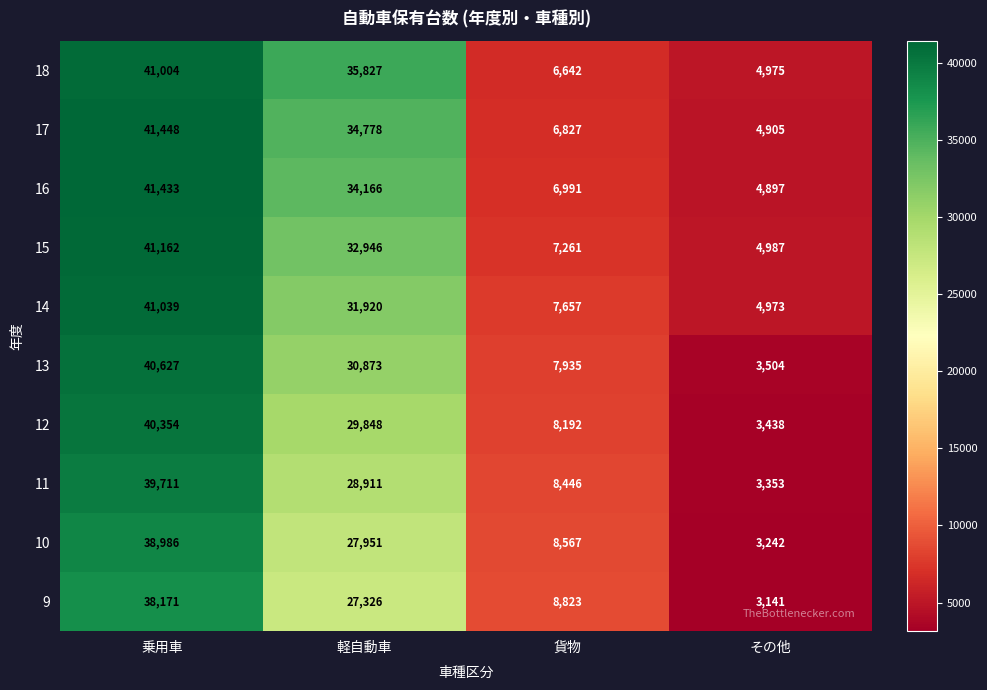

Rank the series by their maximum value, from highest to lowest.

17, 16, 15, 14, 18, 13, 12, 11, 10, 9